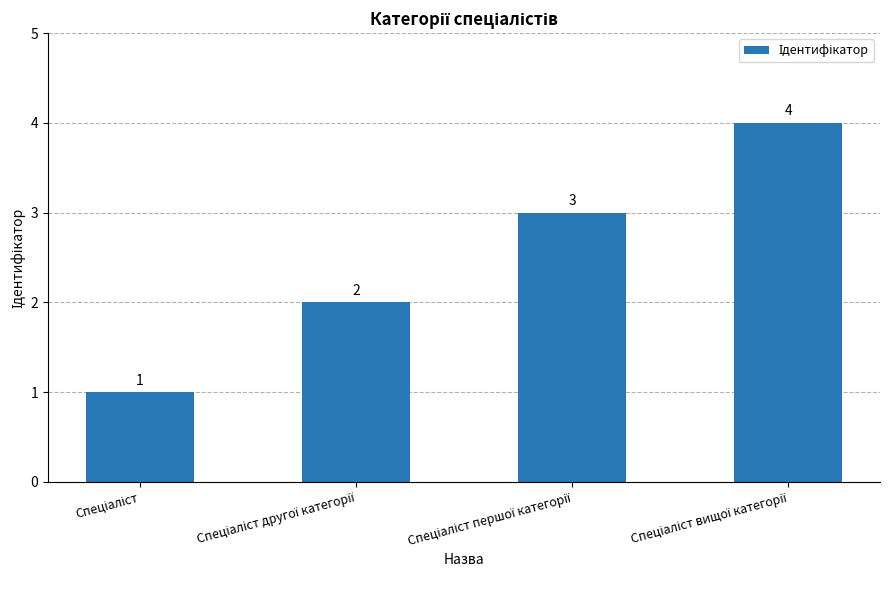

What is the minimum value shown in the chart?

1